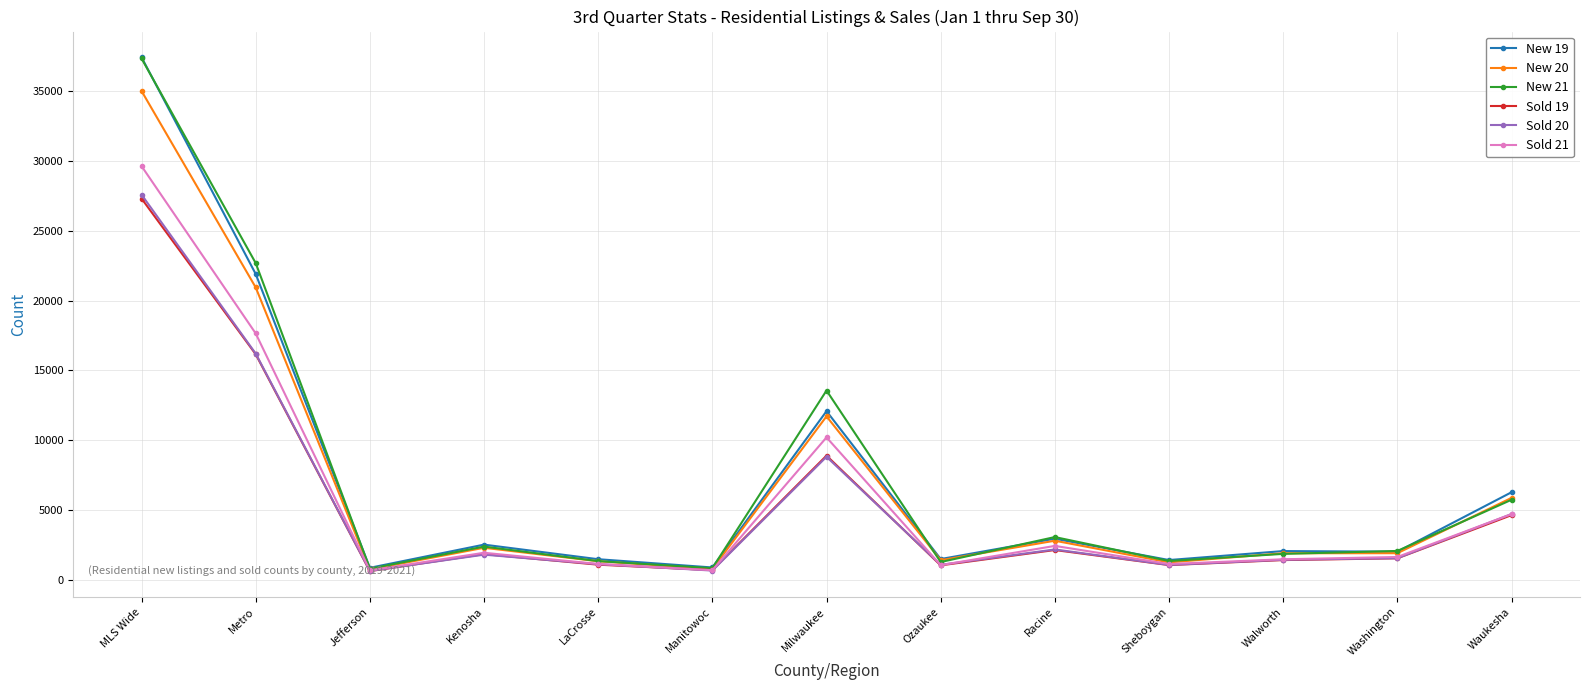

What is the total value across all series at Manitowoc?

4640